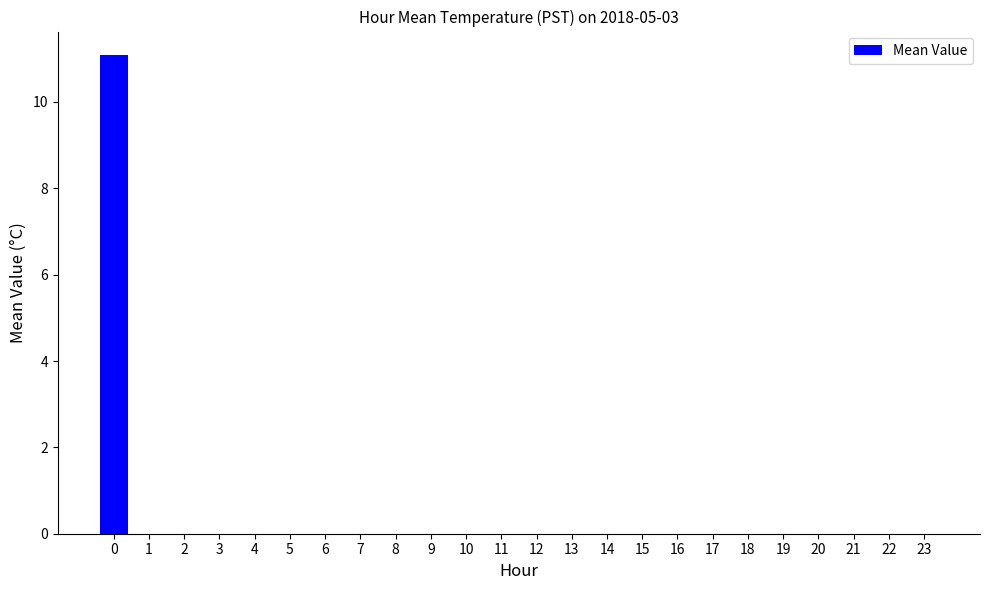

The chart shows a value of 0.0 at 21. True or false?

True